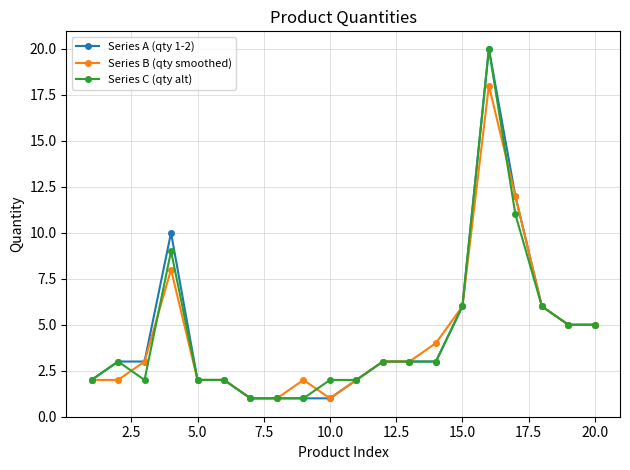

True or false: Series A (qty 1-2) has more than 1 interior local peaks.

True